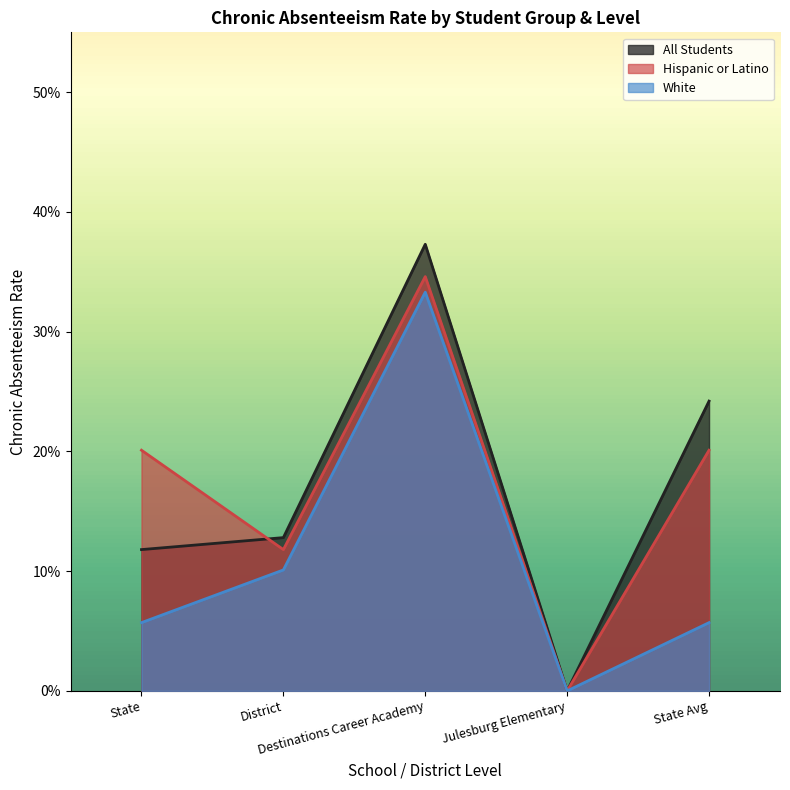

Which label corresponds to the largest value in the chart?

Destinations Career Academy